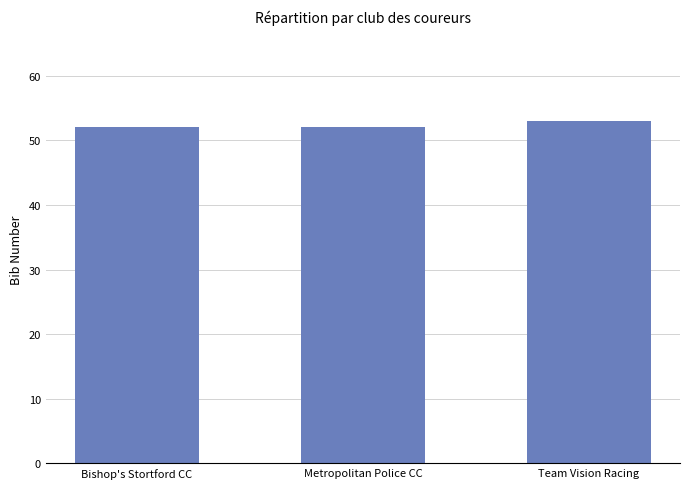

The chart shows a value of 52 at Metropolitan Police CC. True or false?

True